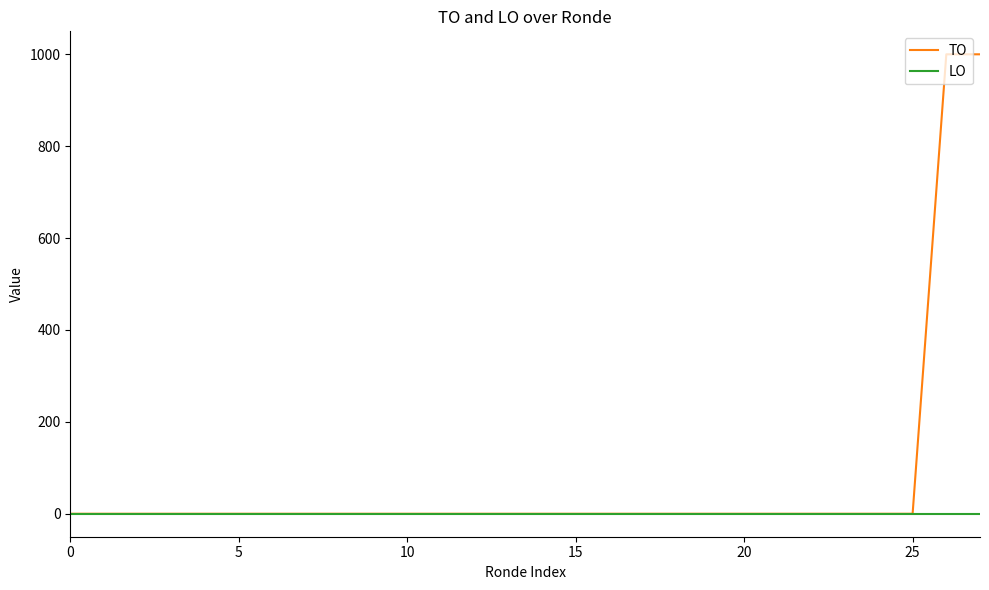

Which series has the widest spread of values?

TO